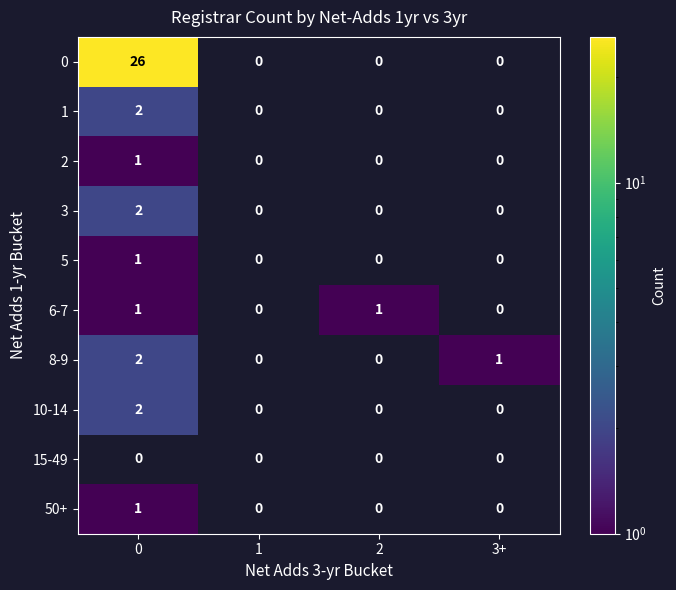

Is the value of 5 at 0 greater than the value of 10-14 at 0?

No